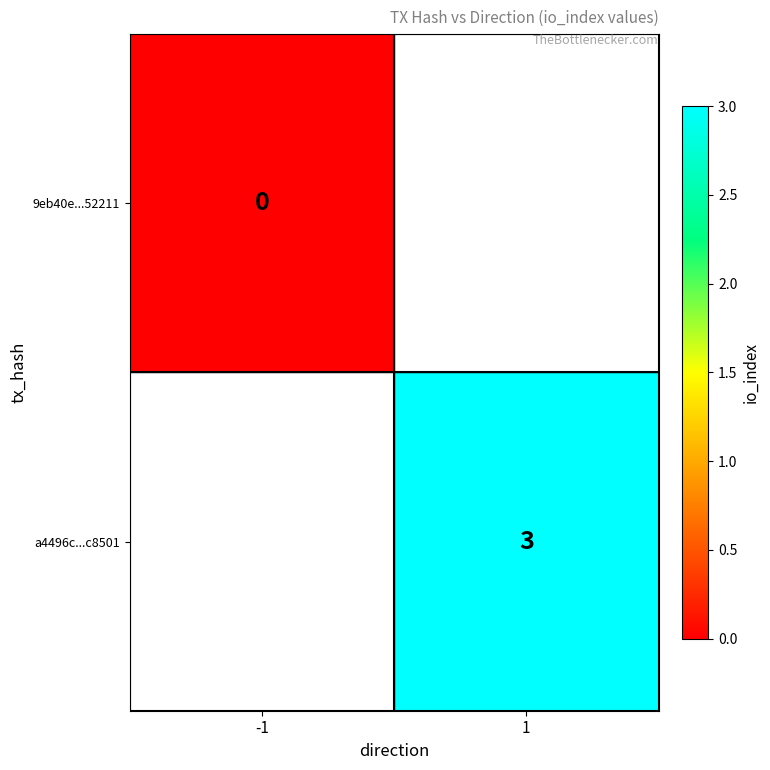

Is the value of 9eb40e...52211 at -1 greater than the value of a4496c...c8501 at 1?

No